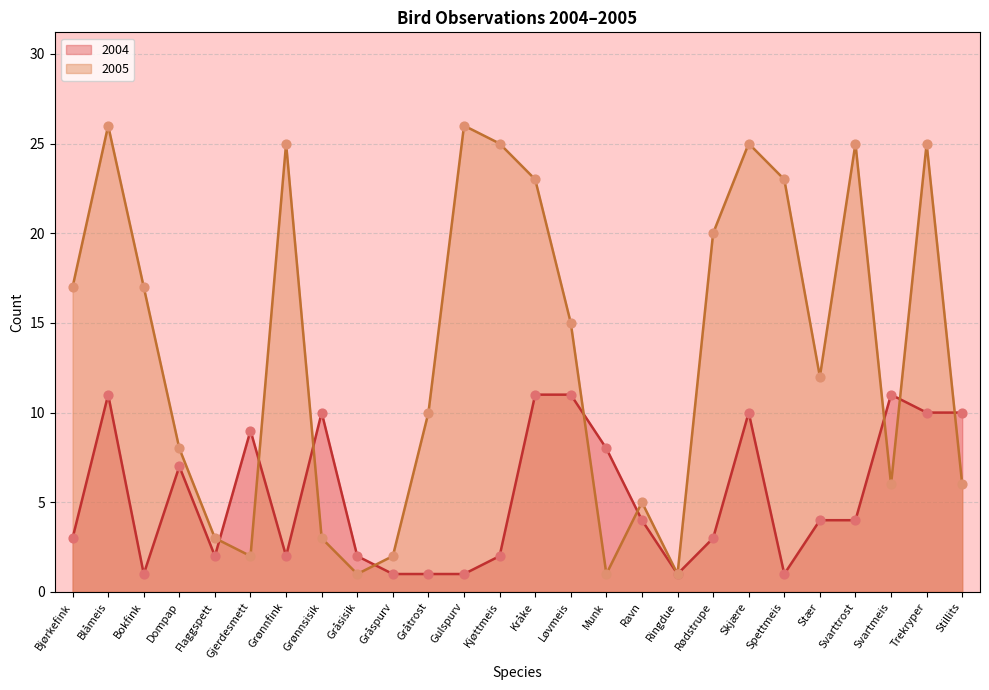

At how many categories does at least one series exceed 17?

10